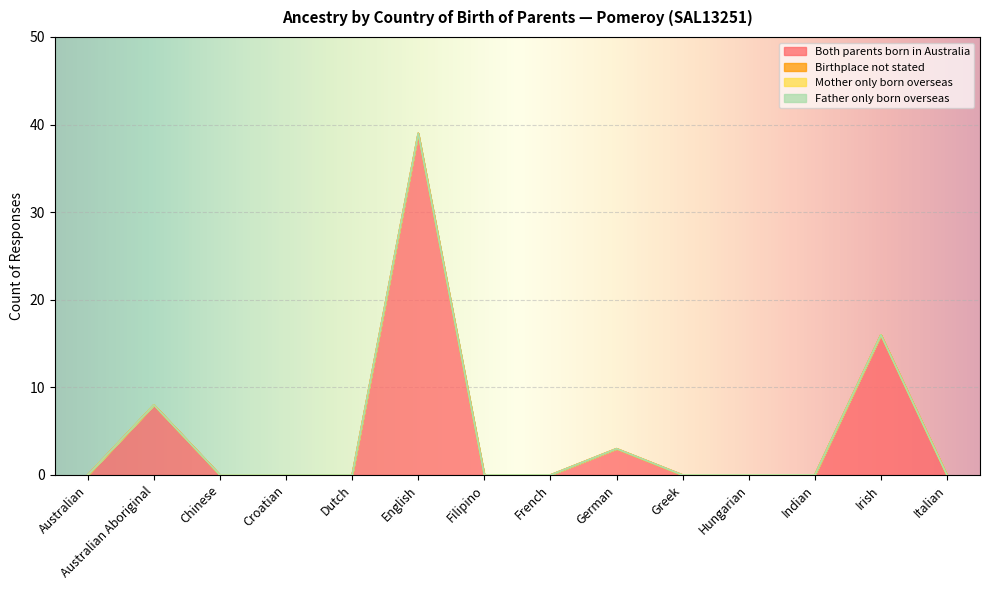

Reading right to left, transcribe all the data shown in this chart.

Both parents born in Australia: 0	16	0	0	0	3	0	0	39	0	0	0	8	0
Birthplace not stated: 0	0	0	0	0	0	0	0	0	0	0	0	0	0
Mother only born overseas: 0	0	0	0	0	0	0	0	0	0	0	0	0	0
Father only born overseas: 0	0	0	0	0	0	0	0	0	0	0	0	0	0